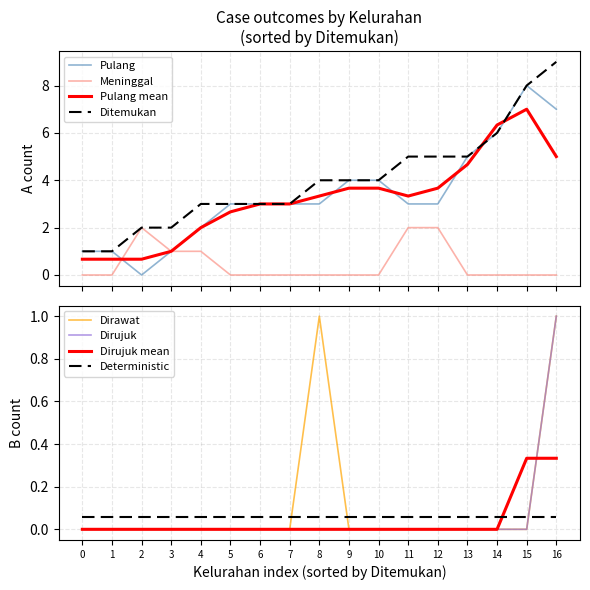

At how many categories does at least one series exceed 1?

15